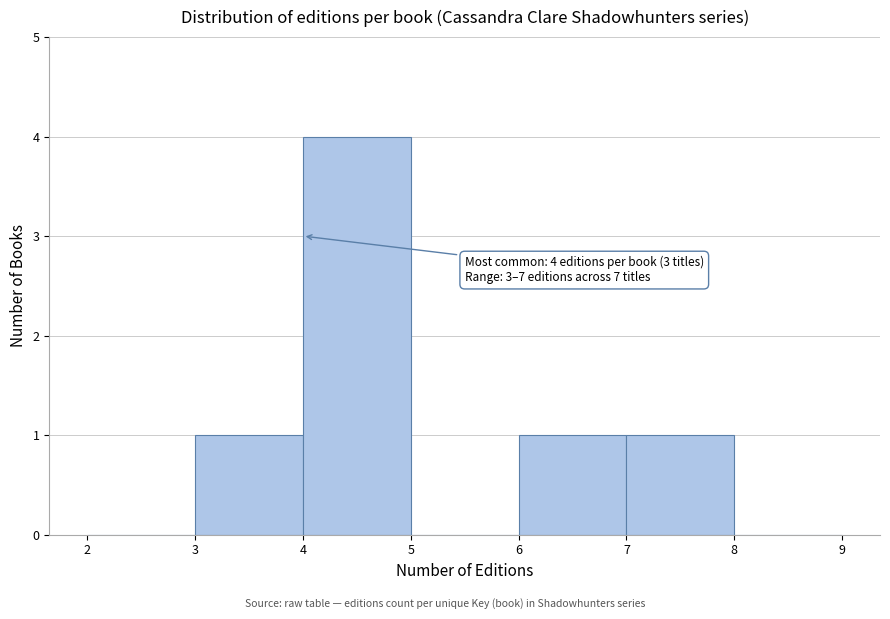

Which range on the x-axis has the tallest bar?

4 to 5